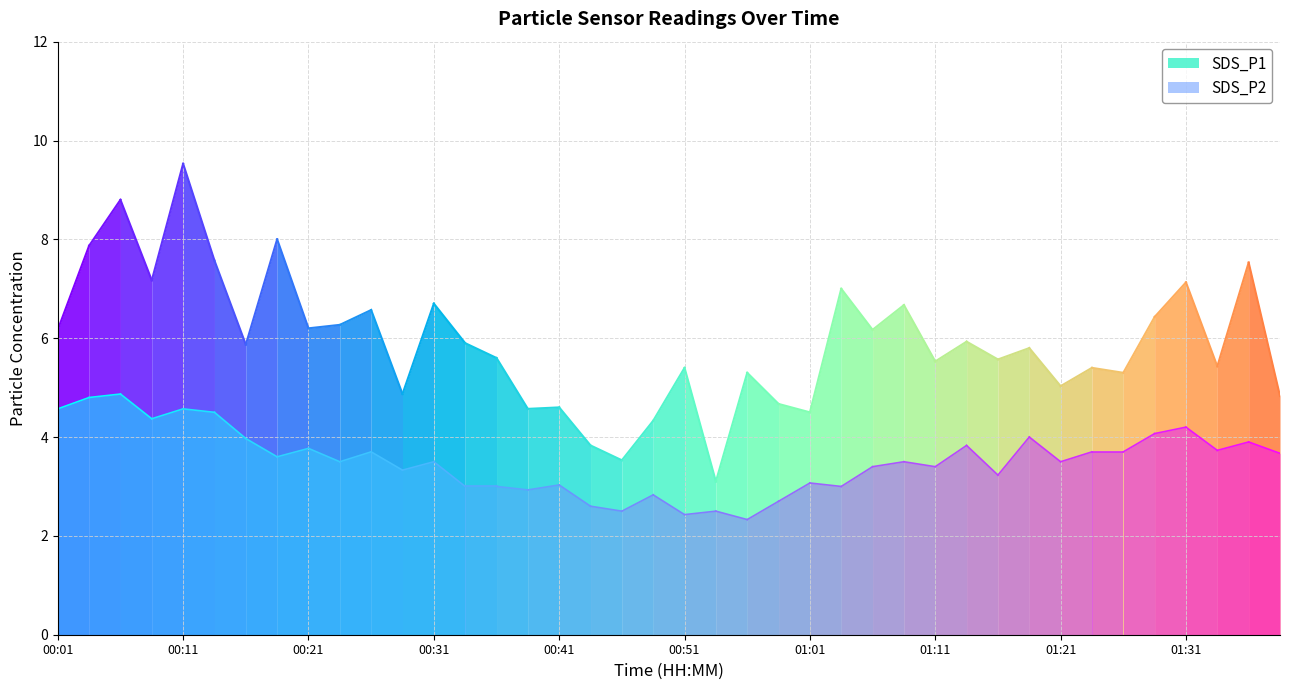

Does the chart display data point markers on the line(s)?

No